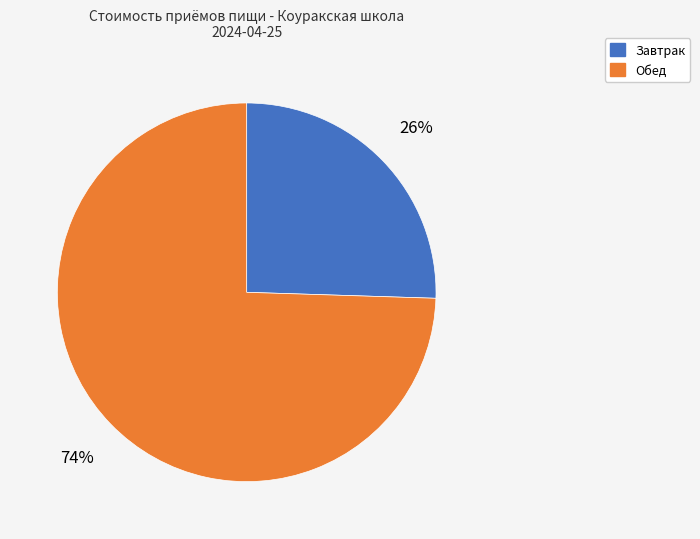

How many segments does this pie chart have?

2